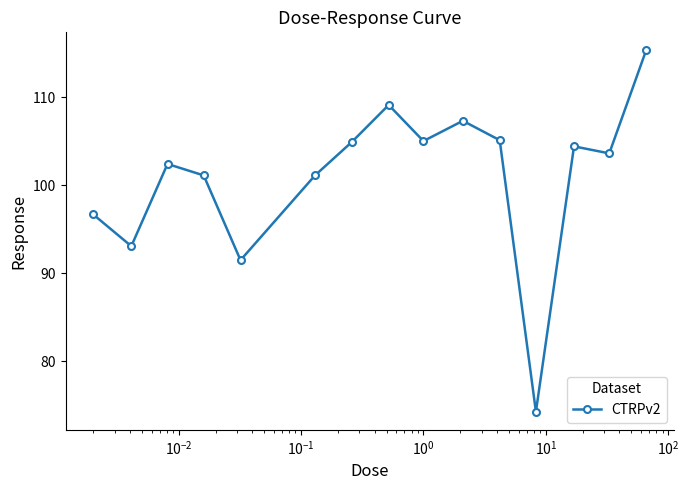

What is the maximum value shown in the chart?

115.3